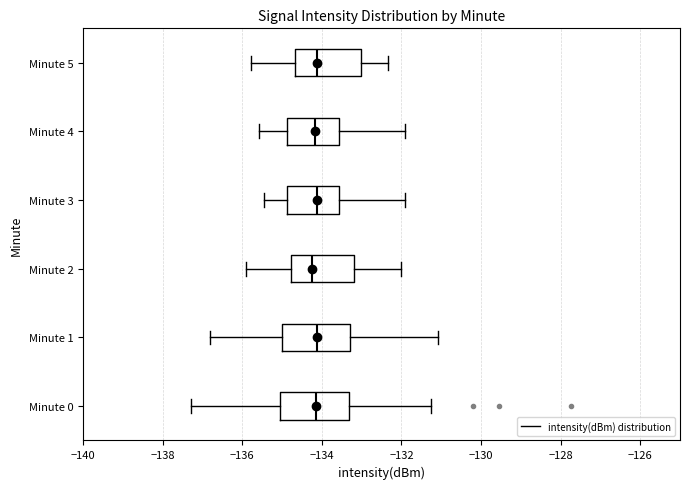

Reading bottom to top, read every box against the x-axis: the position of its median line, the range the box covers, and the ends of its whiskers. The values are not printed on the chart, so give them approximately, as read against the axis.

Minute 0: median -134.2, box -135.0 to -133.4, whiskers -137.2 to -131.2
Minute 1: median -134.2, box -135.0 to -133.2, whiskers -136.8 to -131.0
Minute 2: median -134.2, box -134.8 to -133.2, whiskers -136.0 to -132.0
Minute 3: median -134.2, box -134.8 to -133.6, whiskers -135.4 to -132.0
Minute 4: median -134.2, box -134.8 to -133.6, whiskers -135.6 to -132.0
Minute 5: median -134.2, box -134.6 to -133.0, whiskers -135.8 to -132.4